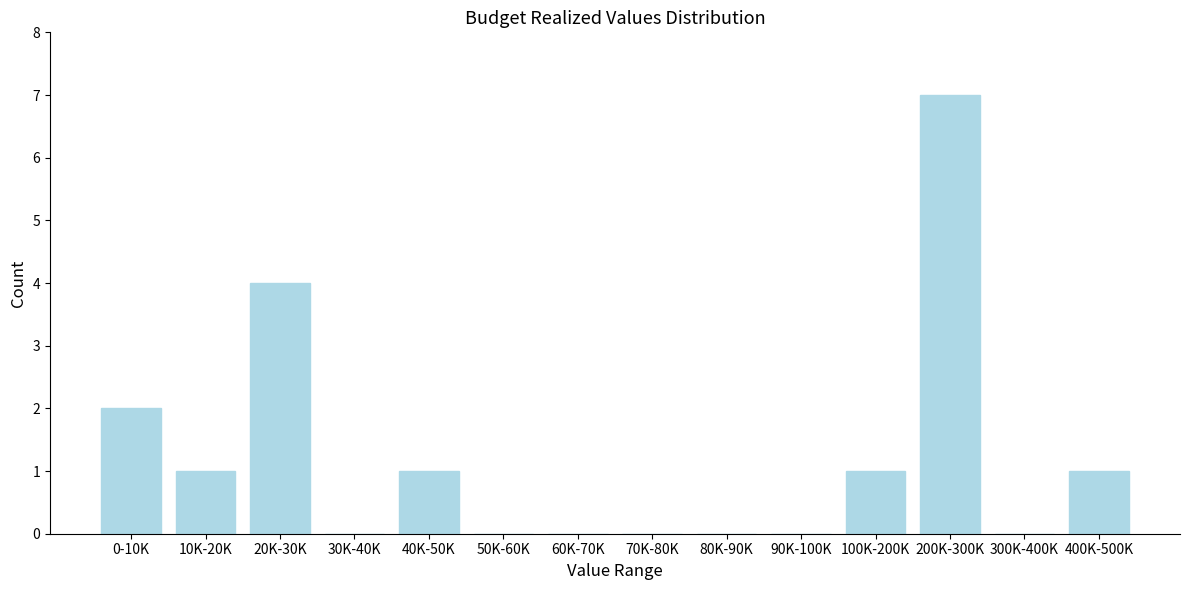

What is the sum of all values?

17